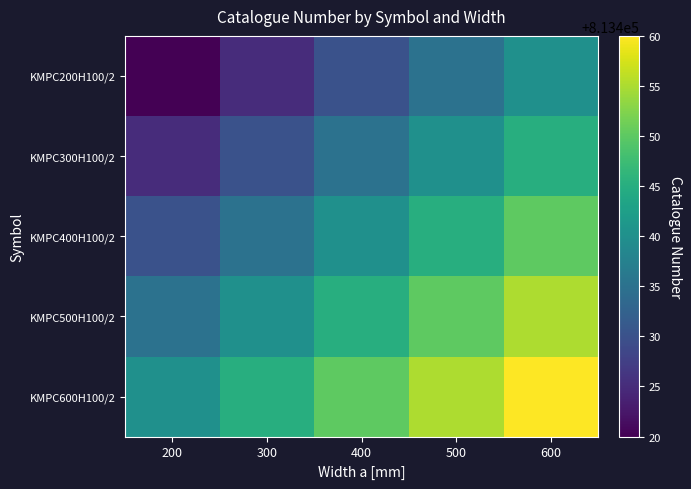

Which label corresponds to the largest value in the chart?

600